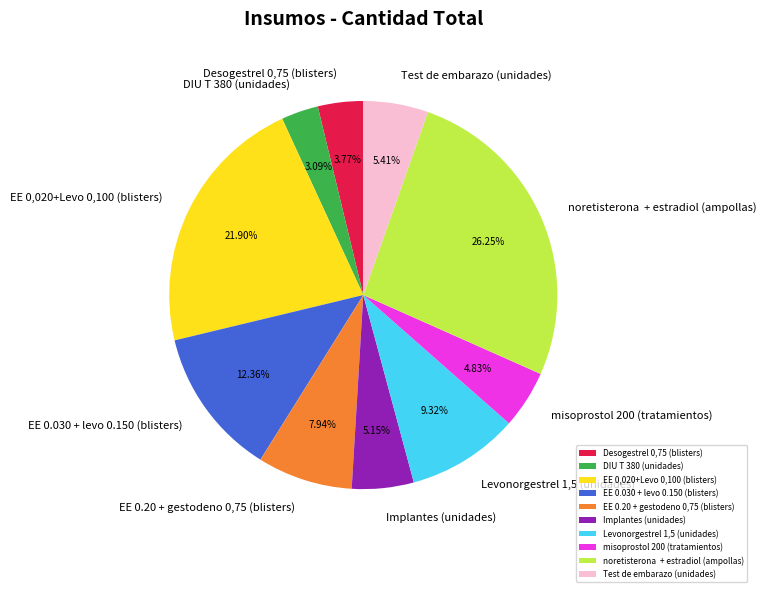

How many segments does this pie chart have?

10